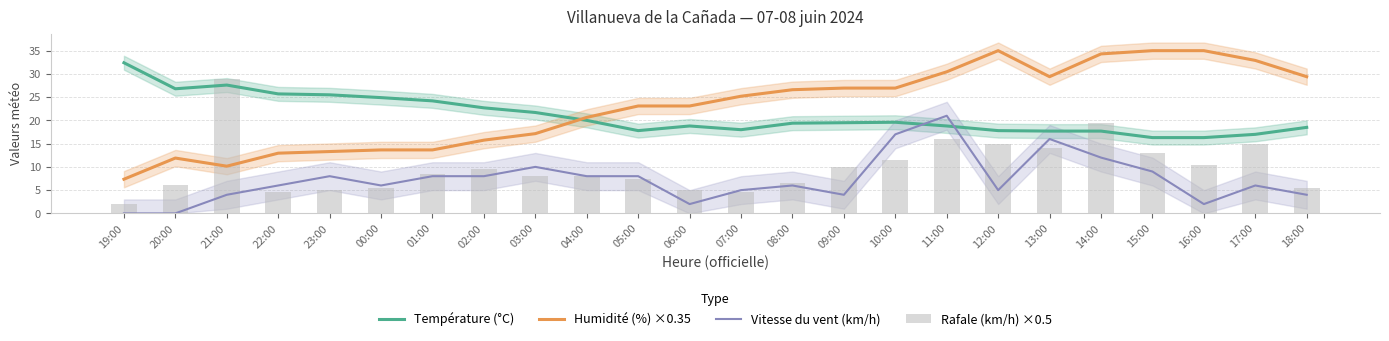

Where does the Rafale (km/h) ×0.5 series first go above 8?

21:00